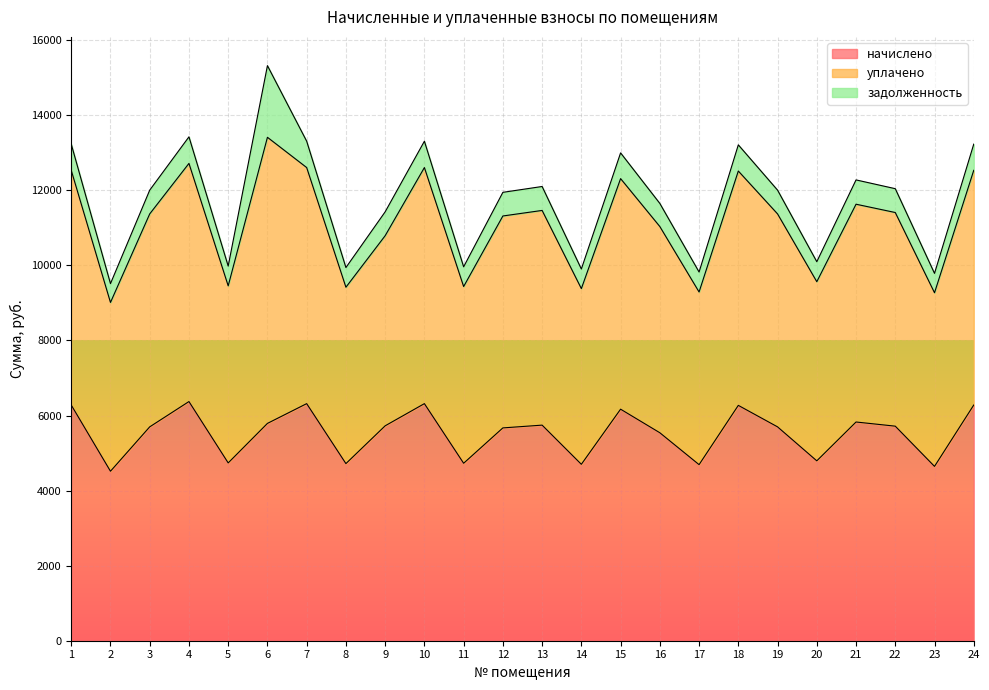

At which category is the sum across all series the highest?

6